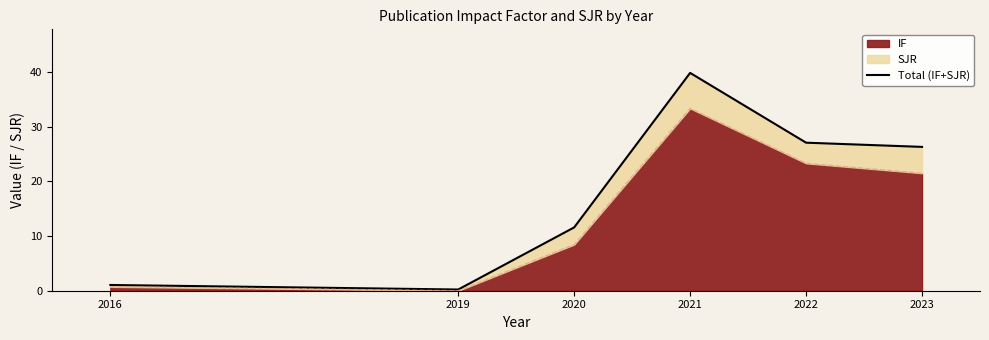

Reading left to right, list all the values displayed in this chart.

1.1	0.2	11.6	39.9	27.1	26.3